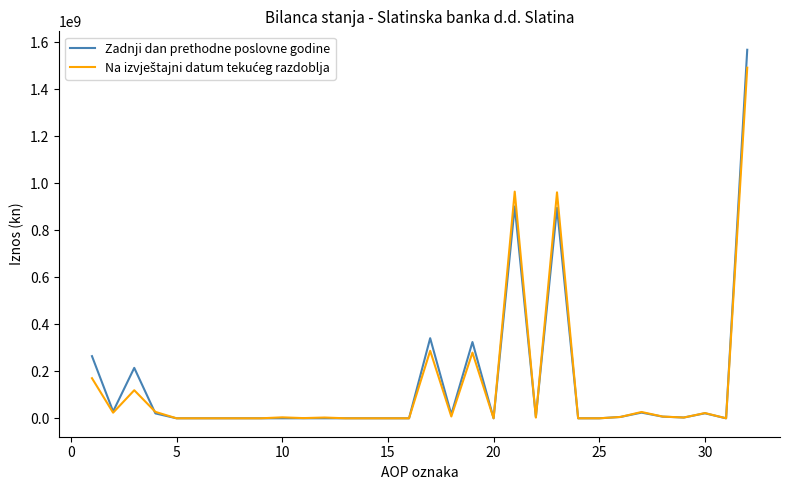

What is the greatest value displayed?

1568629095